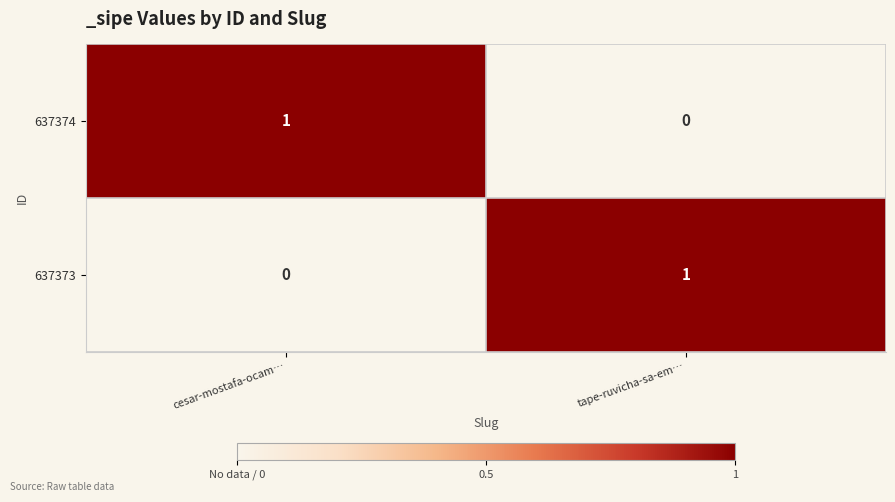

Is the value of 637374 at cesar-mostafa-ocam… greater than the value of 637373 at cesar-mostafa-ocam…?

Yes